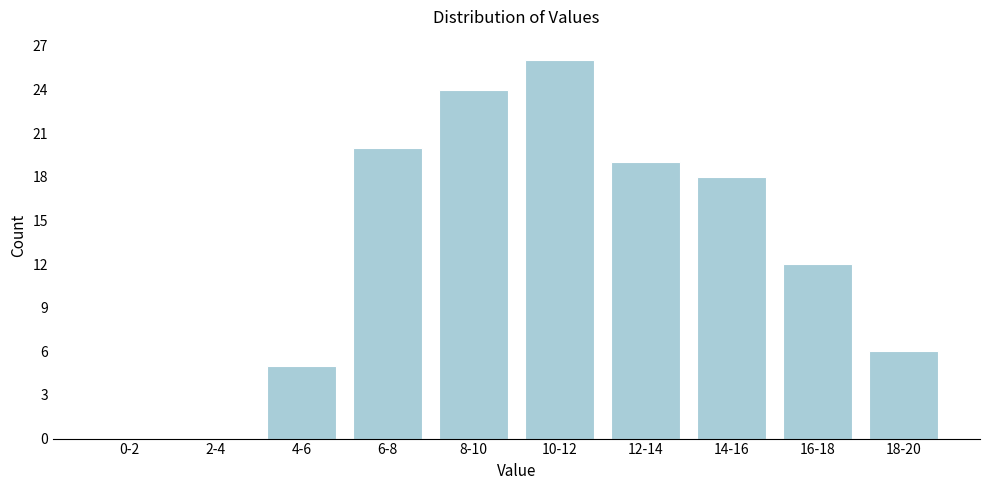

Reading left to right, transcribe all the data shown in this chart.

0-2=0	2-4=0	4-6=5	6-8=20	8-10=24	10-12=26	12-14=19	14-16=18	16-18=12	18-20=6